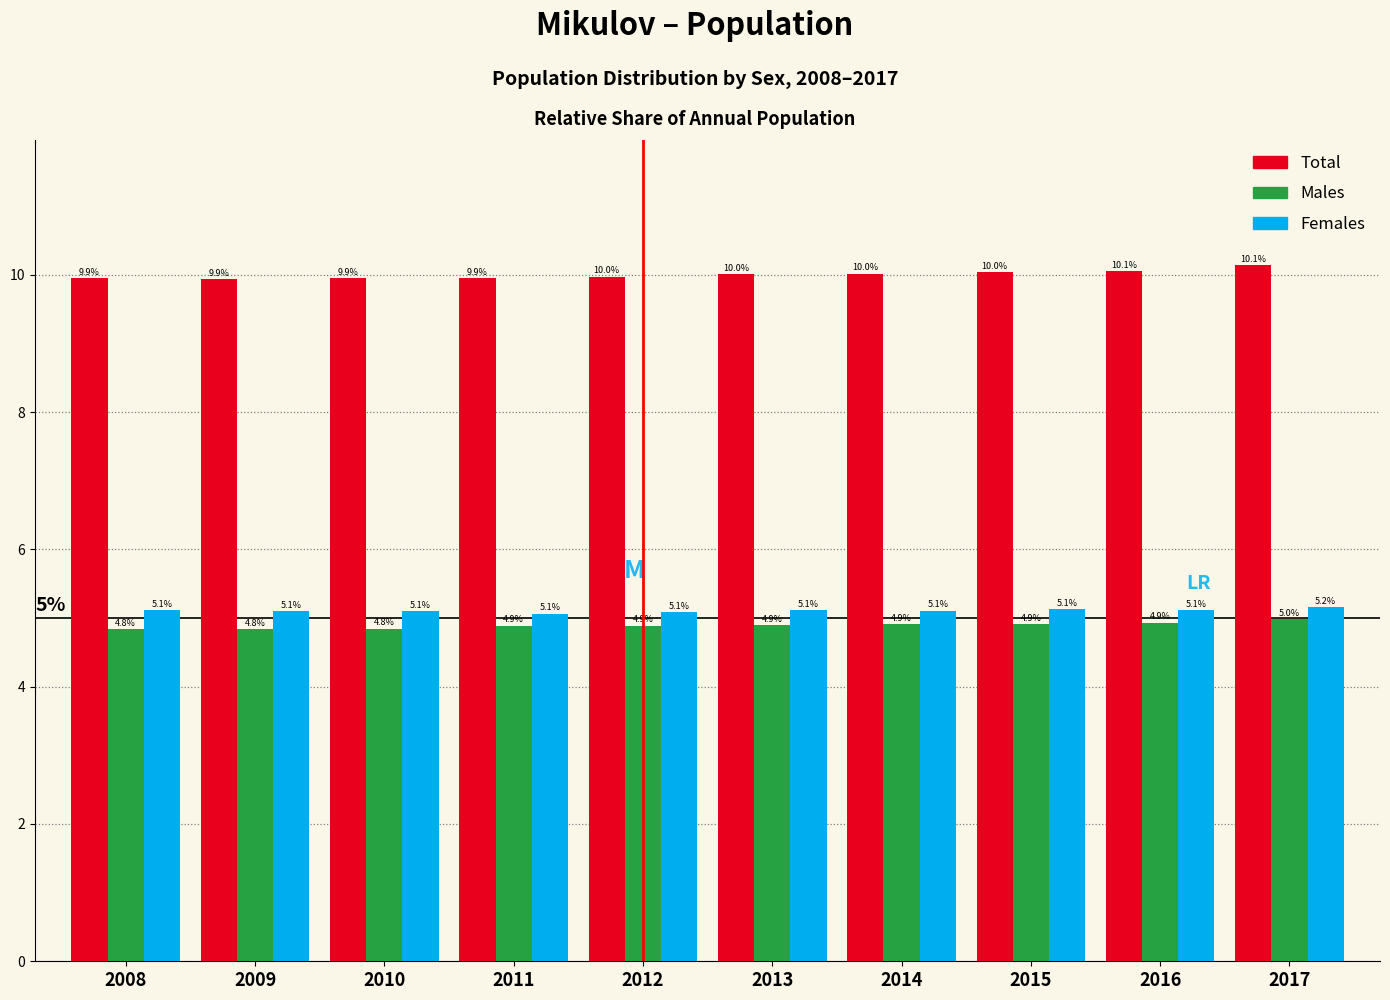

Reading left to right, list all the values displayed in this chart.

Total: 2008=9.9	2009=9.9	2010=9.9	2011=9.9	2012=10.0	2013=10.0	2014=10.0	2015=10.0	2016=10.1	2017=10.1
Males: 2008=4.8	2009=4.8	2010=4.8	2011=4.9	2012=4.9	2013=4.9	2014=4.9	2015=4.9	2016=4.9	2017=5.0
Females: 2008=5.1	2009=5.1	2010=5.1	2011=5.1	2012=5.1	2013=5.1	2014=5.1	2015=5.1	2016=5.1	2017=5.2